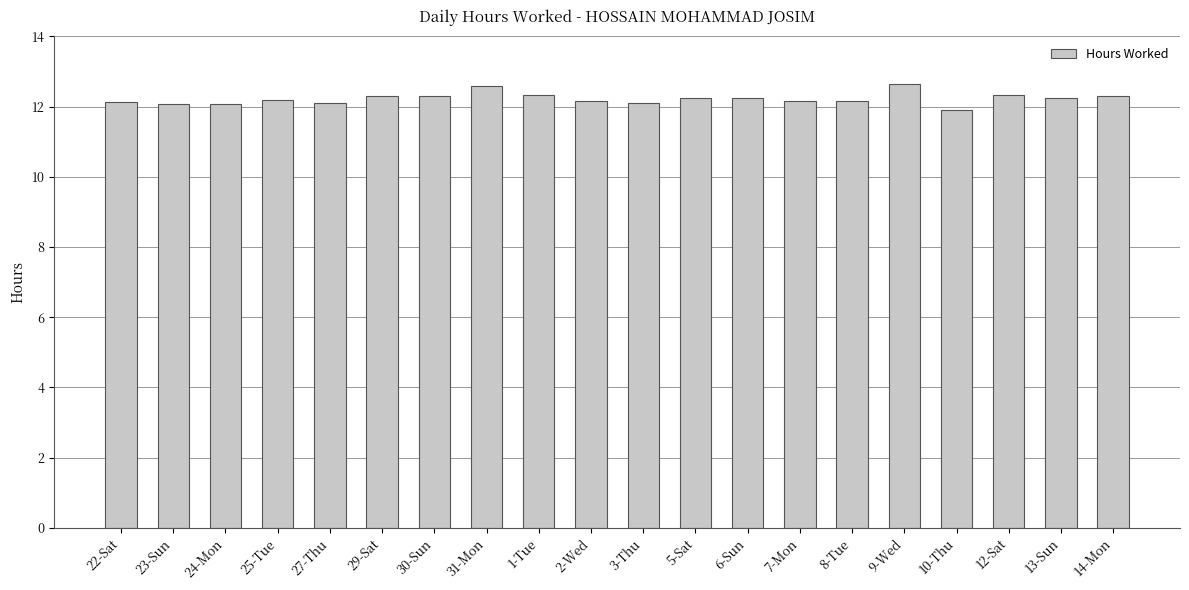

What is the difference between the values at 24-Mon and 1-Tue?

0.3